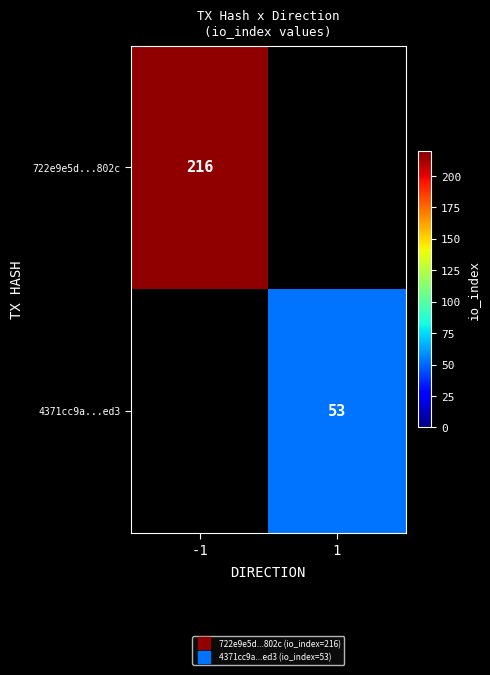

Rank the series by their maximum value, from highest to lowest.

722e9e5d...802c, 4371cc9a...ed3